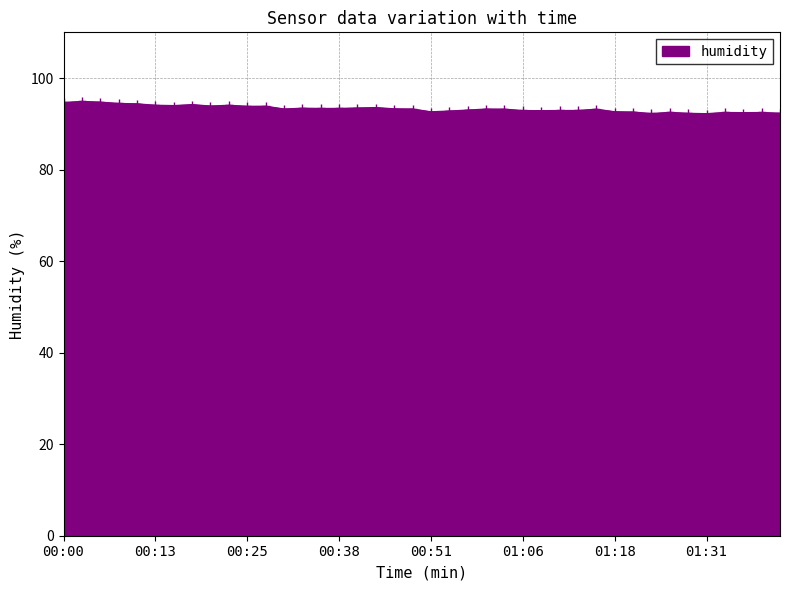

Count the number of categories in the chart.

40